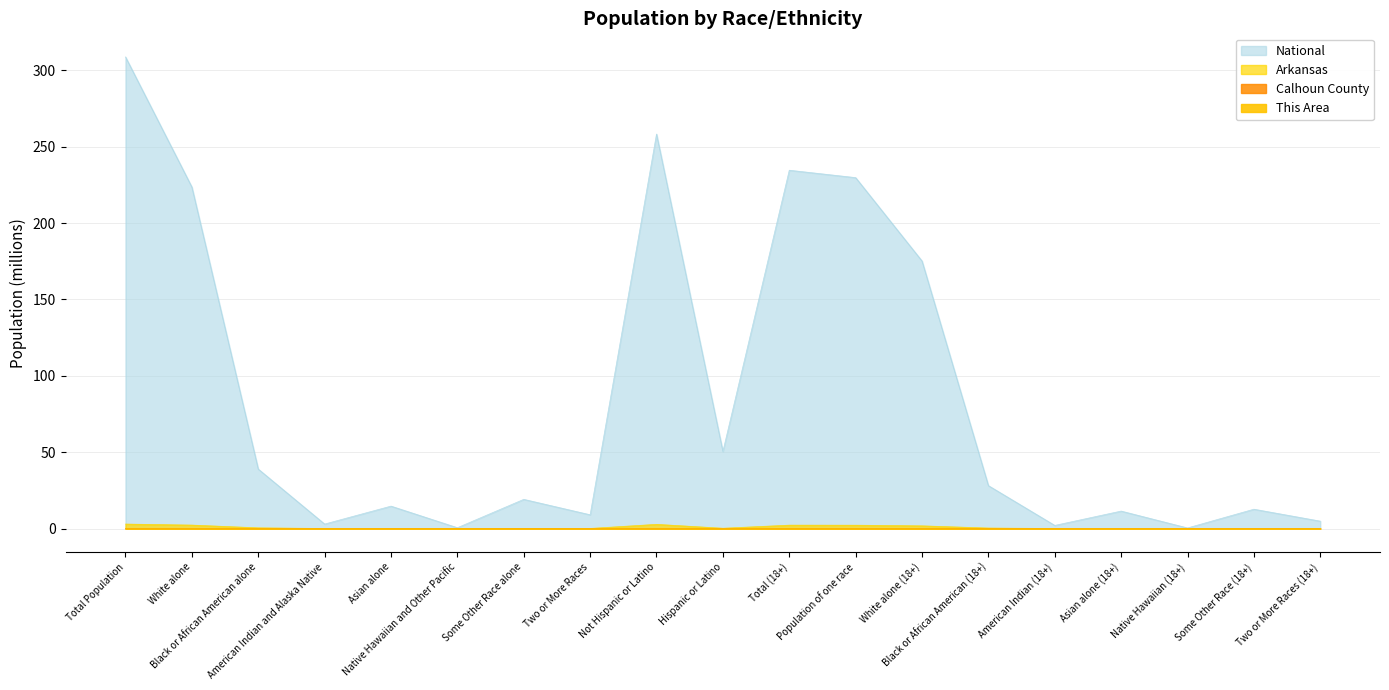

How many interior local valleys does the Calhoun County series have?

3